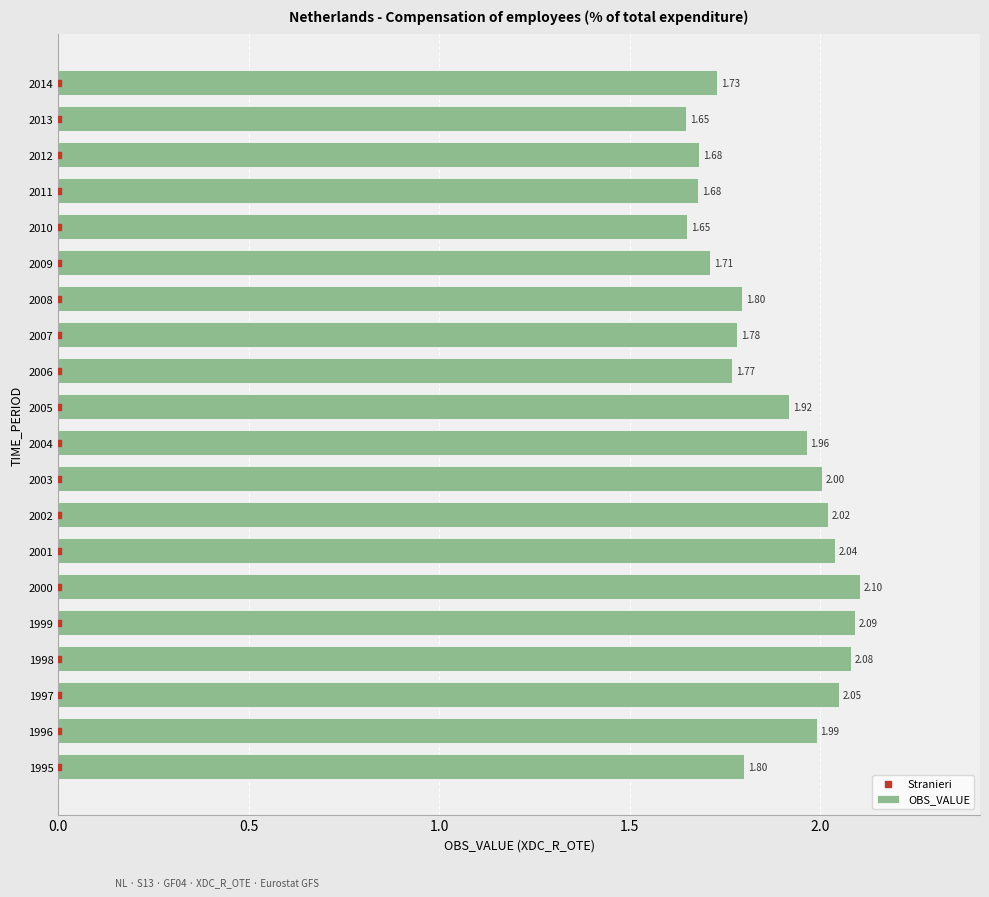

What is the sum of the OBS_VALUE values at 2000 and 2009?

3.8